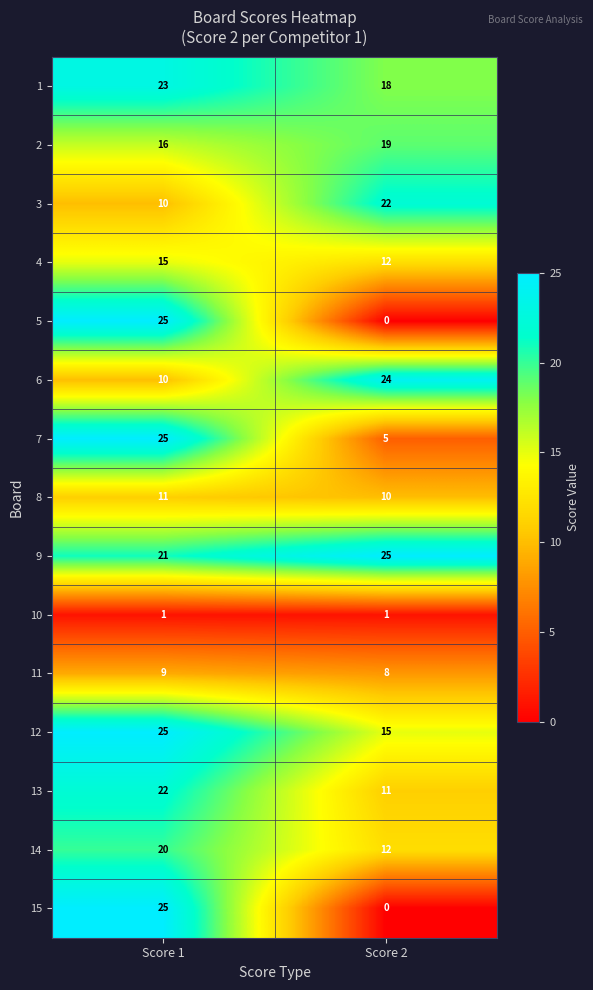

What is the spread (max minus min) of values at Score 2?

25